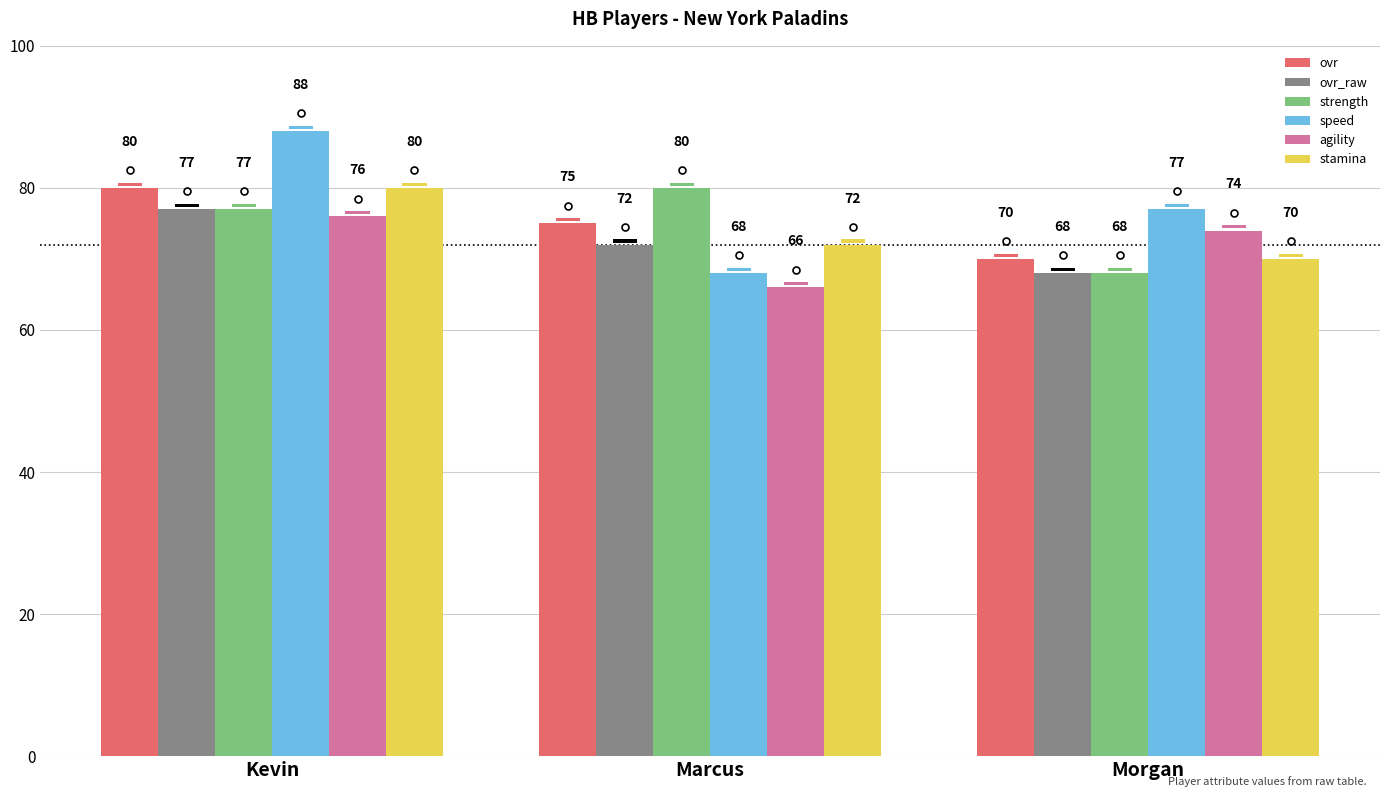

Which category has the highest value in the agility series?

Kevin